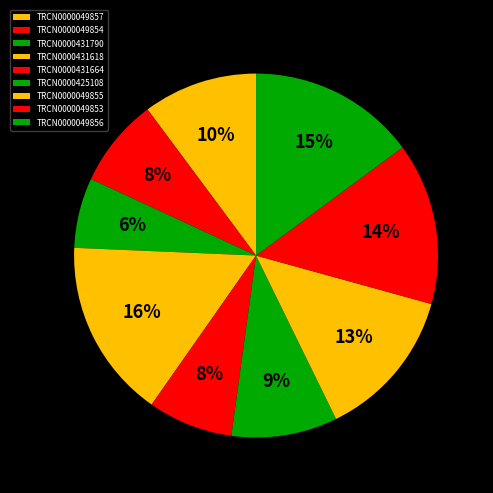

To the nearest percent, what portion does TRCN0000049856 represent?

15%